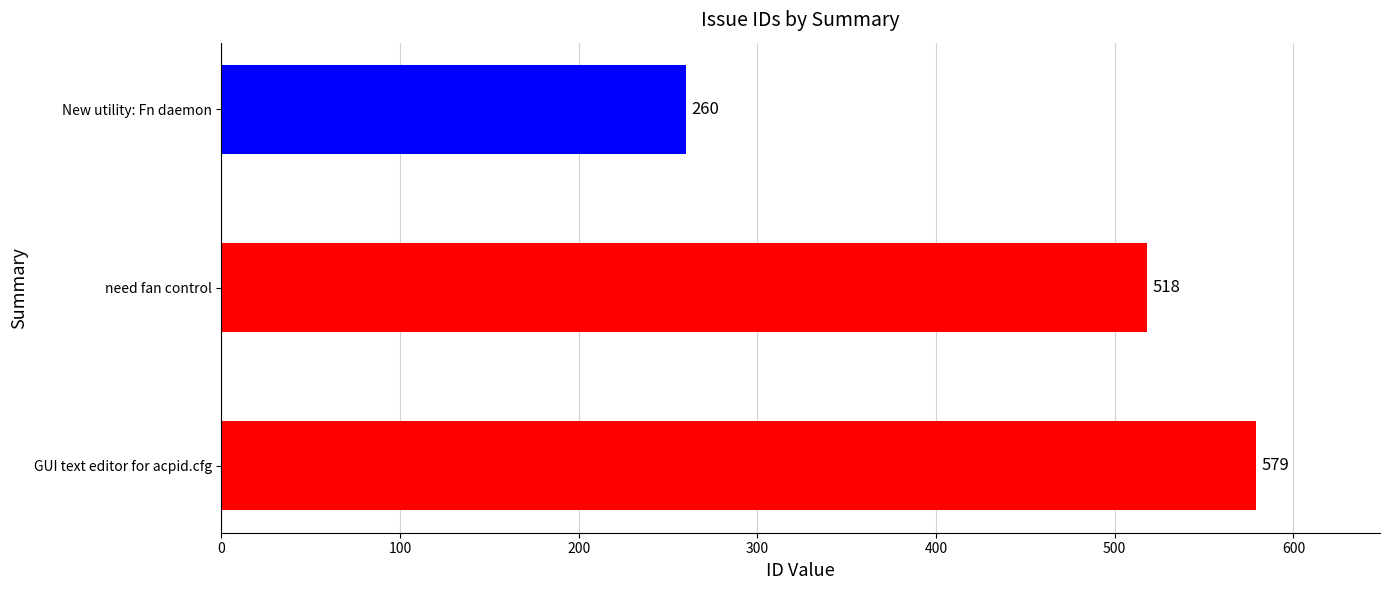

How many values are between 260 and 579?

3